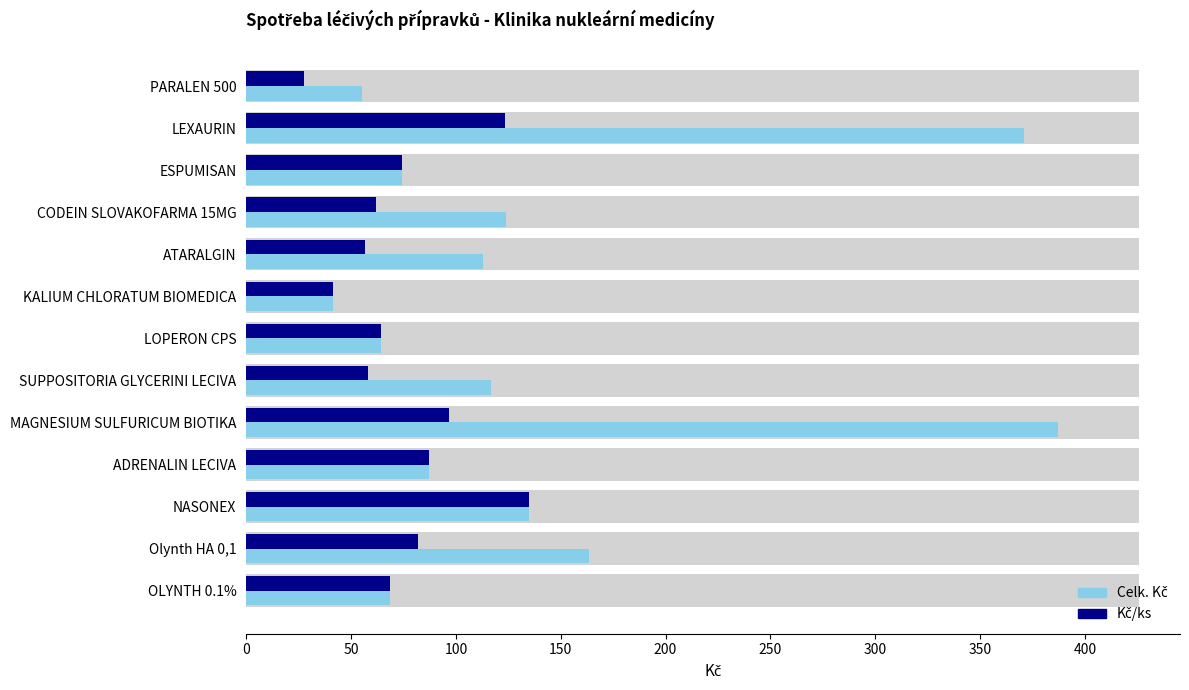

Is the value of Kč/ks at ESPUMISAN greater than the value of Celk. Kč at LEXAURIN?

No